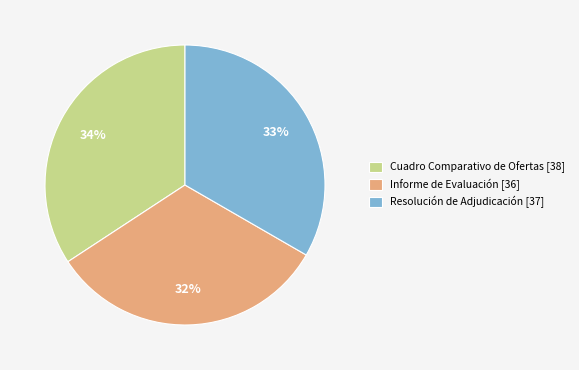

Which category has the biggest portion of the pie?

Cuadro Comparativo de Ofertas